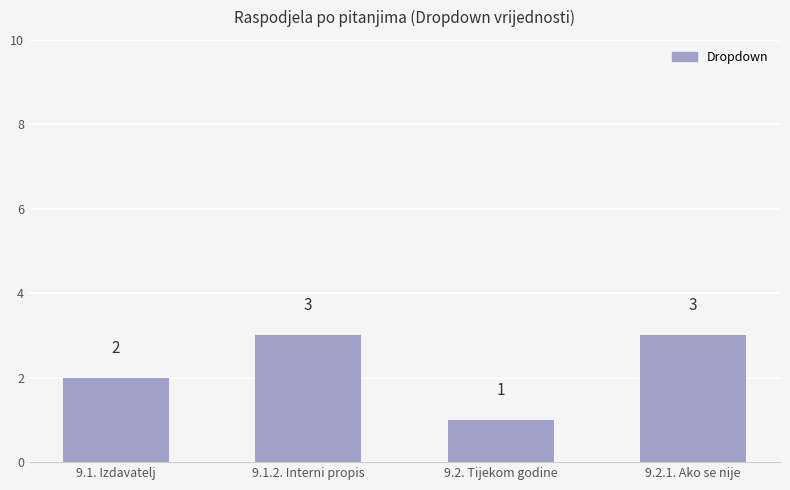

Count the number of data series in this chart.

1